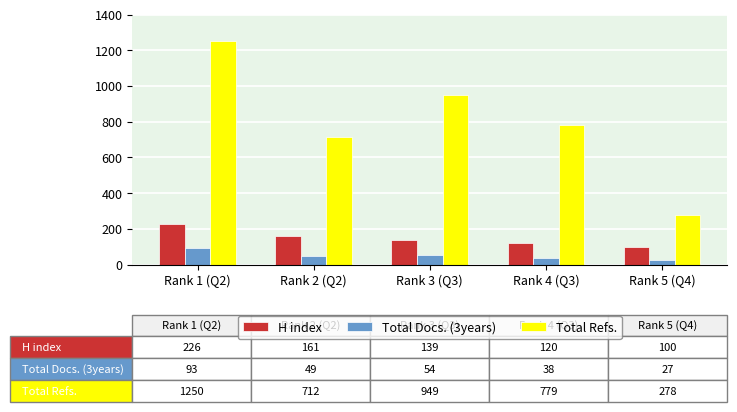

At which category is the sum across all series the highest?

Rank 1 (Q2)